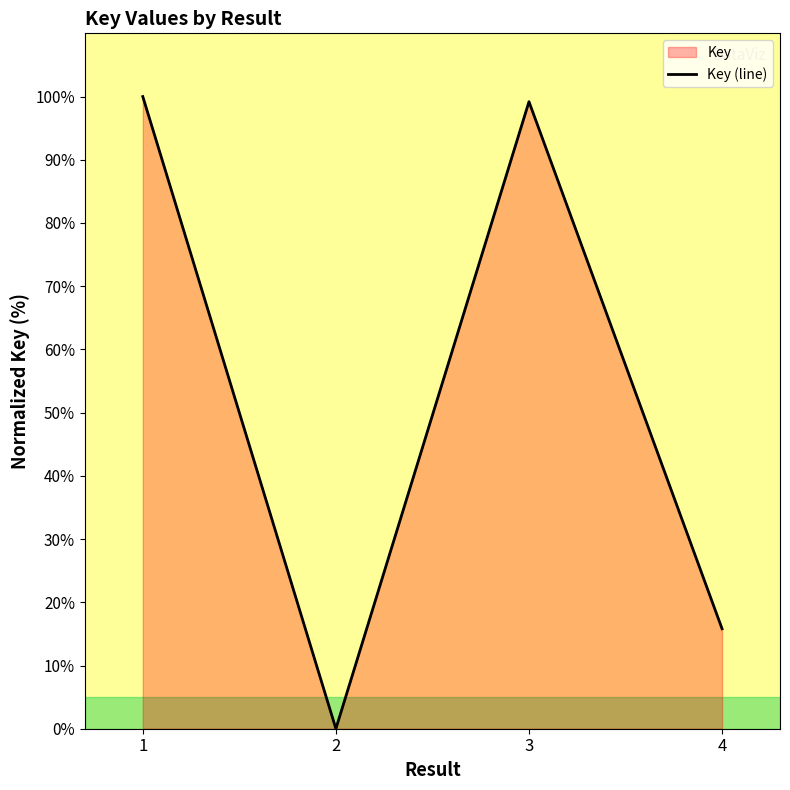

What is the average value?

53.7